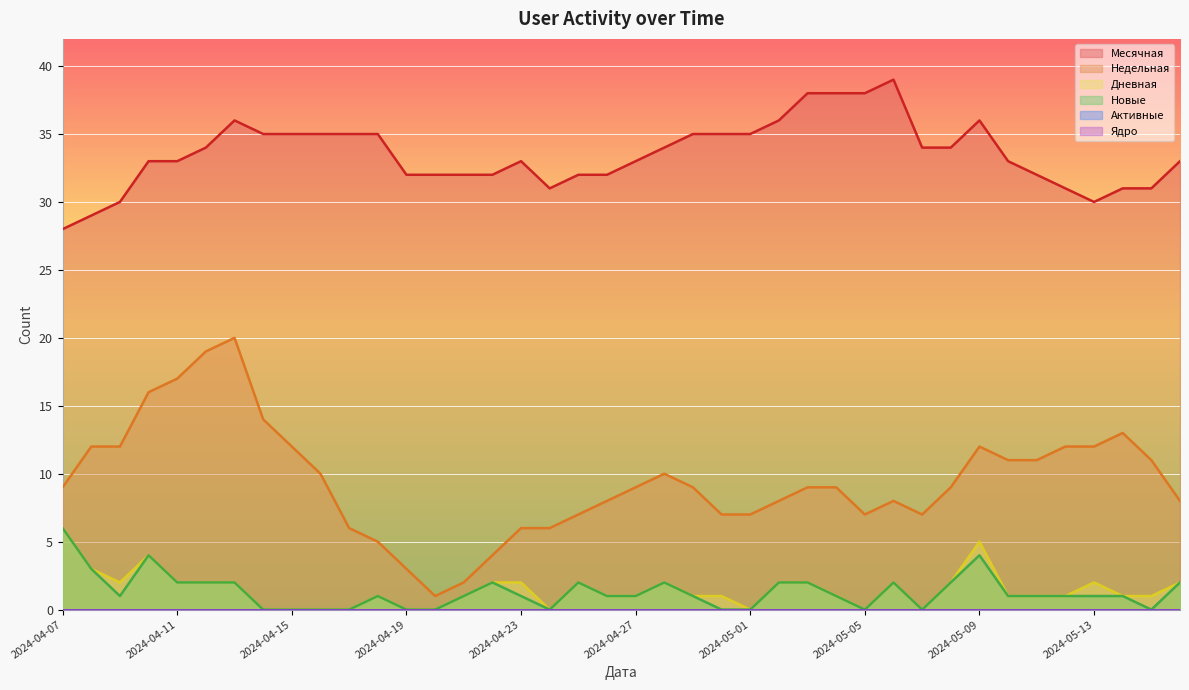

Is the value of Недельная at 2024-05-08 greater than the value of Новые at 2024-05-14?

Yes